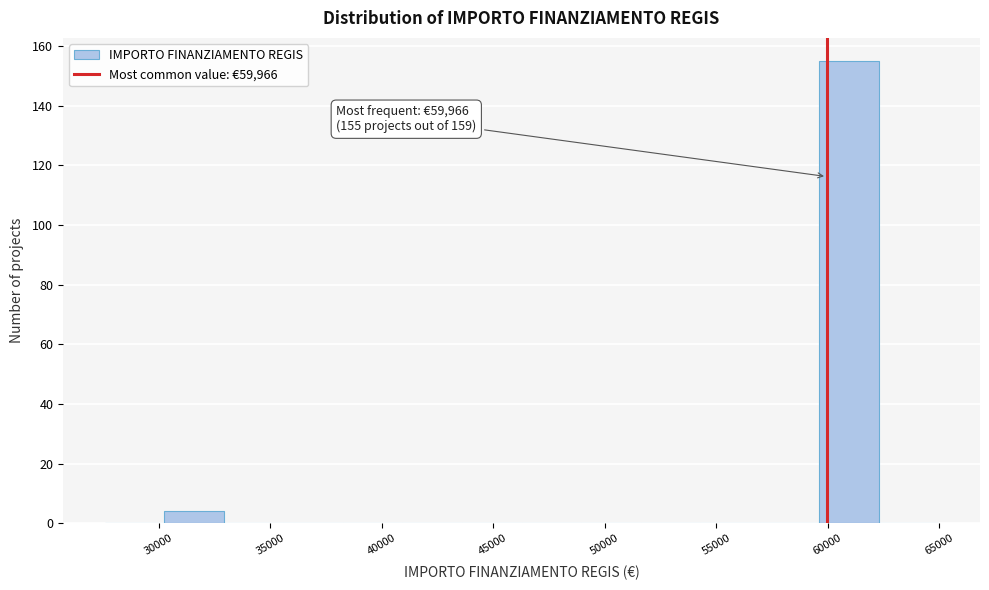

Which range on the x-axis has the tallest bar?

59500 to 62500